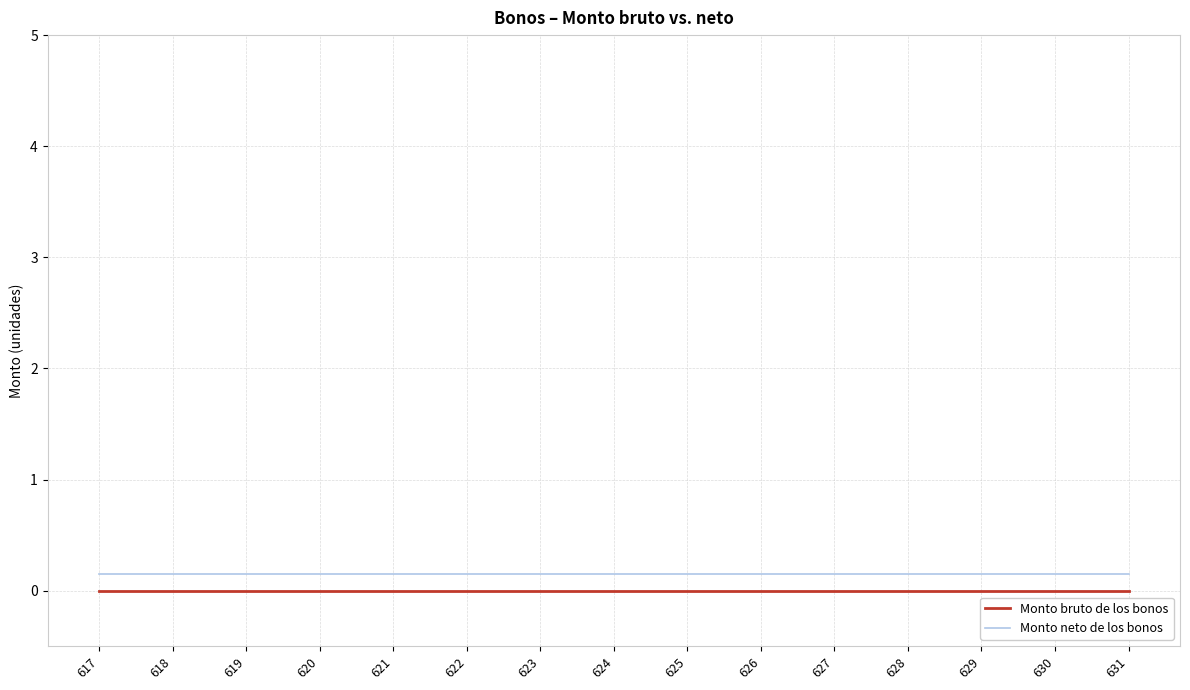

Which series has the largest total across all categories?

Monto neto de los bonos